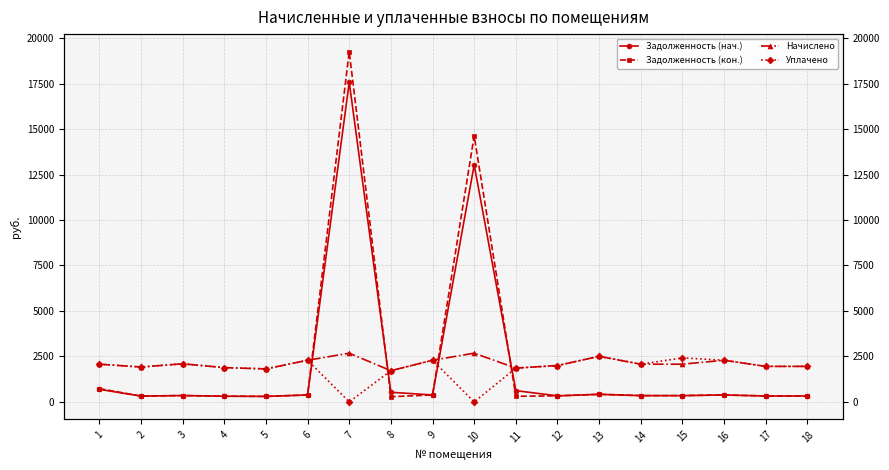

Is this an area chart (filled region under the line)?

No